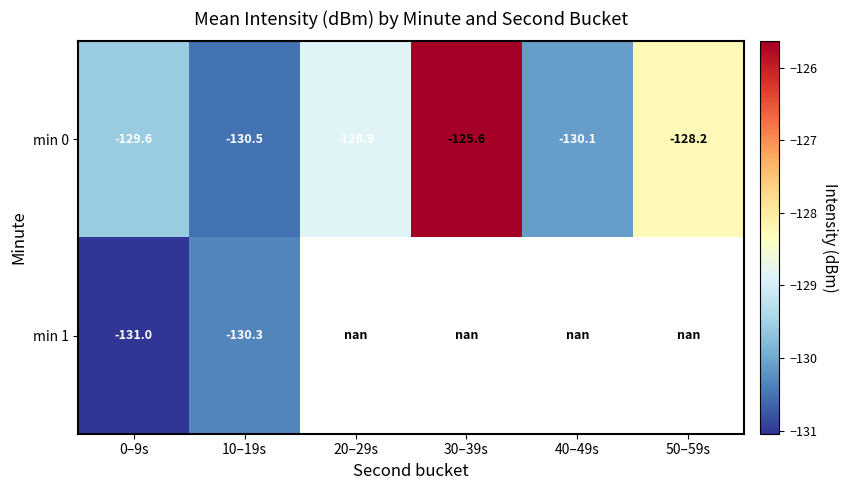

What is the average value of the min 0 series?

-128.8